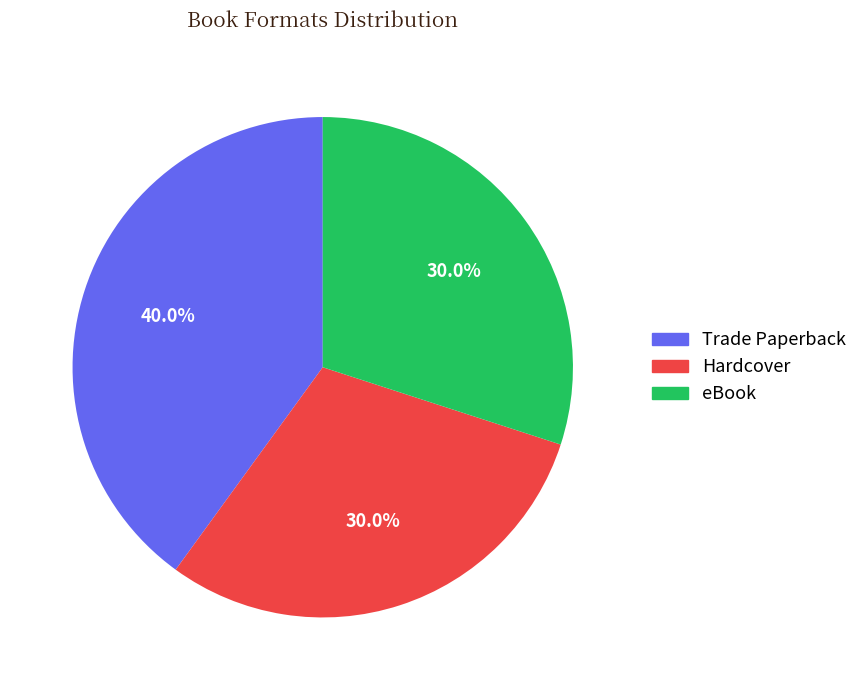

Is it true that eBook is 18% of the pie?

False